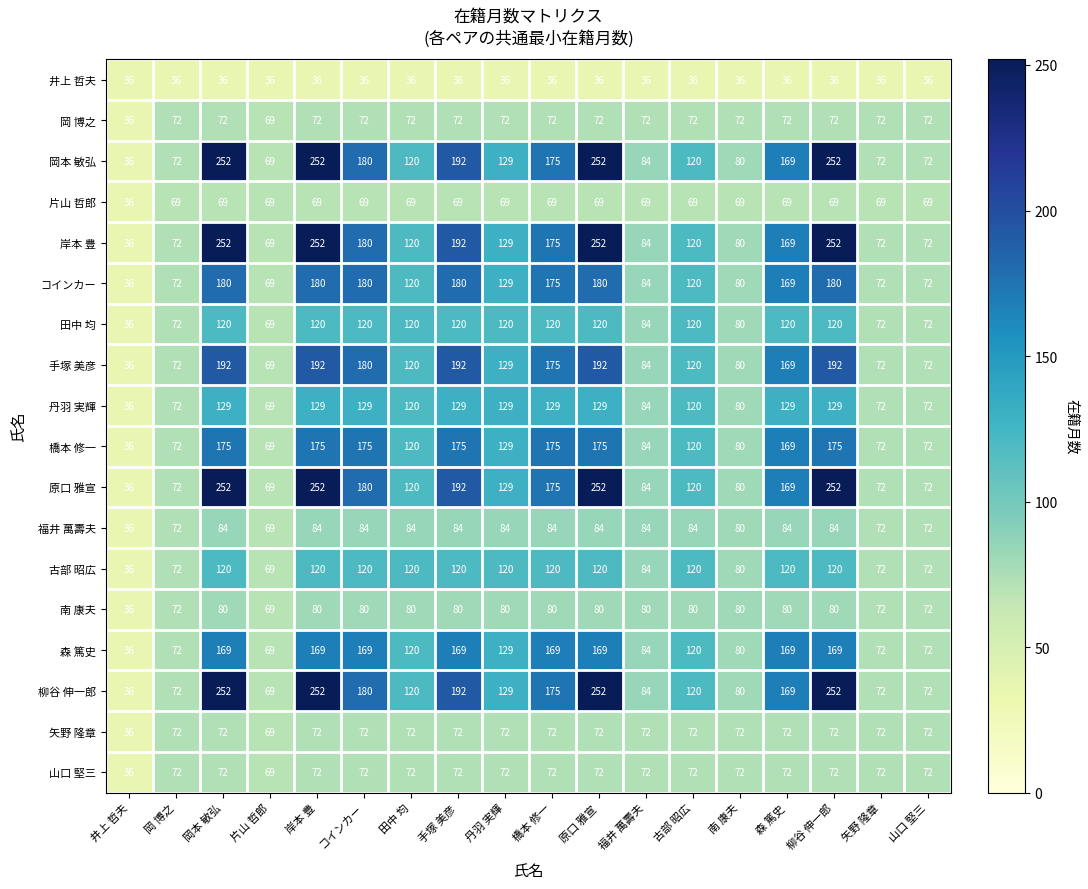

What is the total value across all series at 岸本 豊?

2578